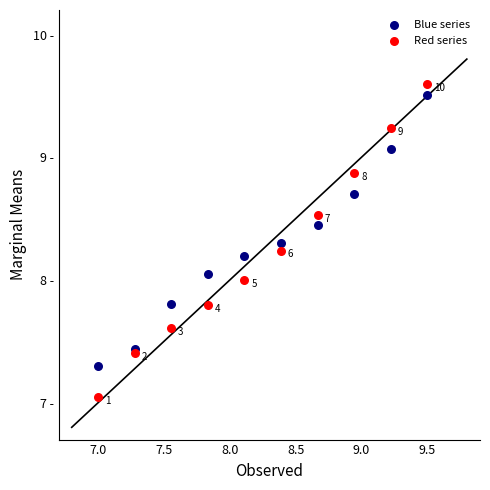

Which series contains the highest Y value?

Red series